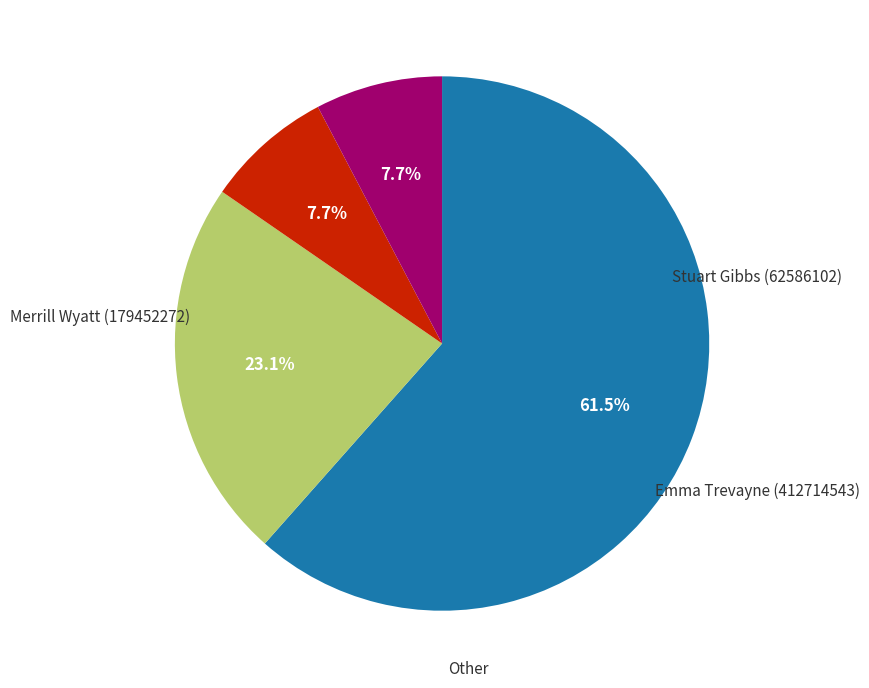

Is there a majority slice in this chart?

Yes